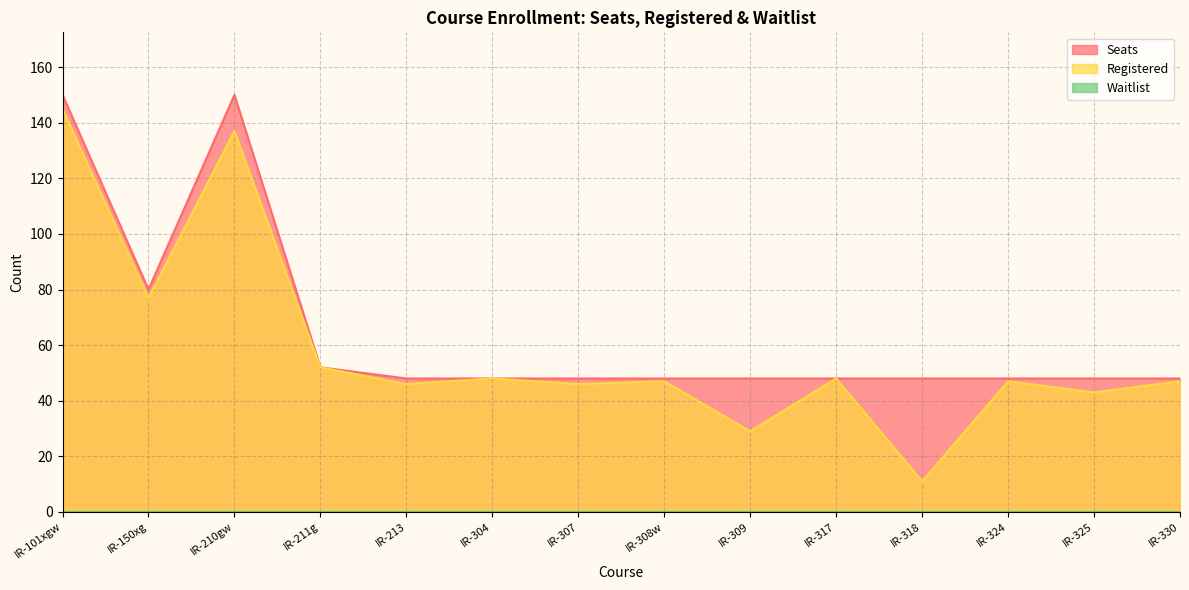

Which category has the lowest value in the Registered series?

IR-318